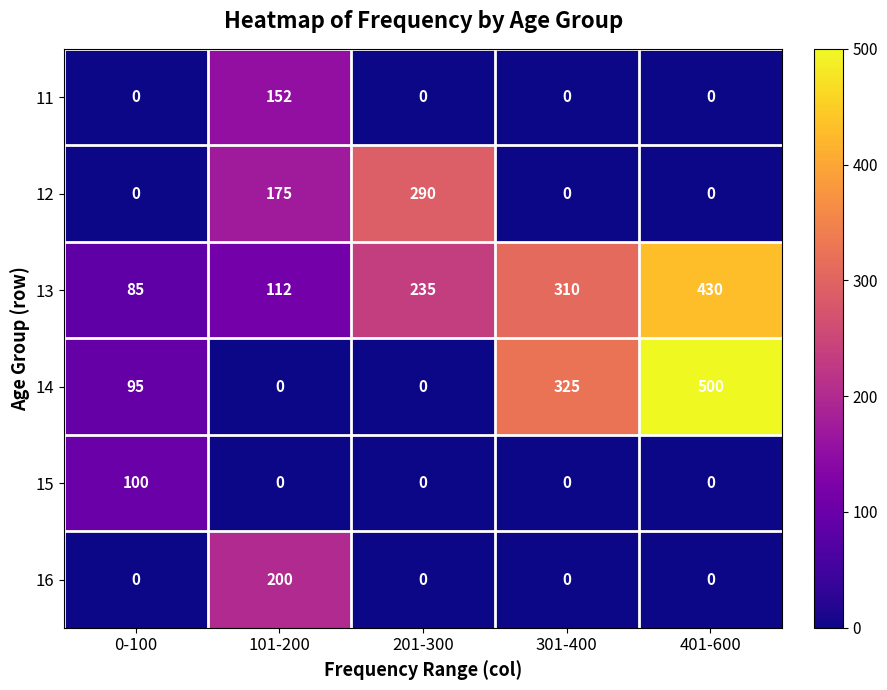

Reading right to left, extract all data points from this chart.

11: 0	0	0	152	0
12: 0	0	290	175	0
13: 430	310	235	112	85
14: 500	325	0	0	95
15: 0	0	0	0	100
16: 0	0	0	200	0